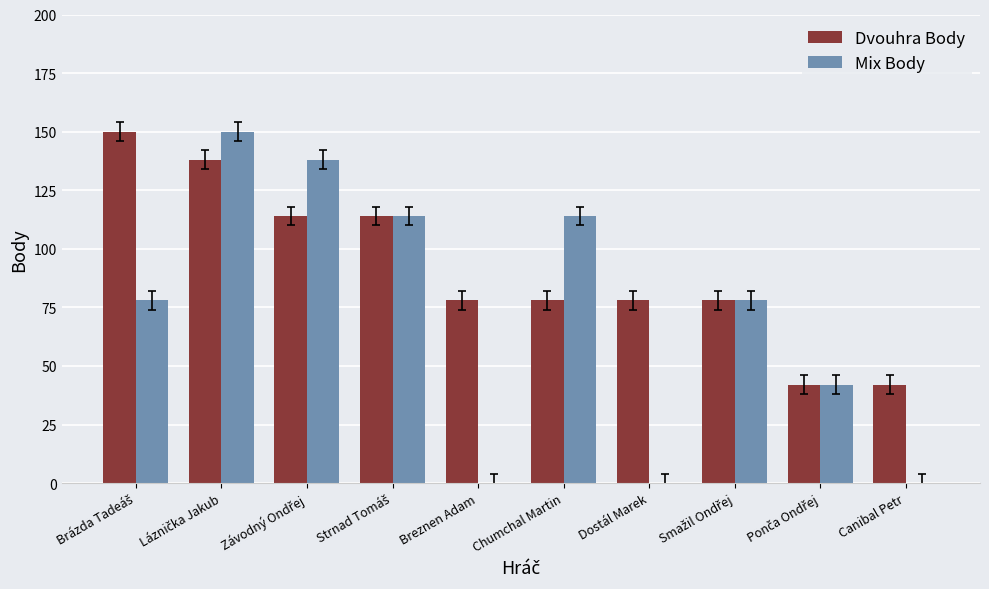

What is the highest value of the Mix Body series?

150